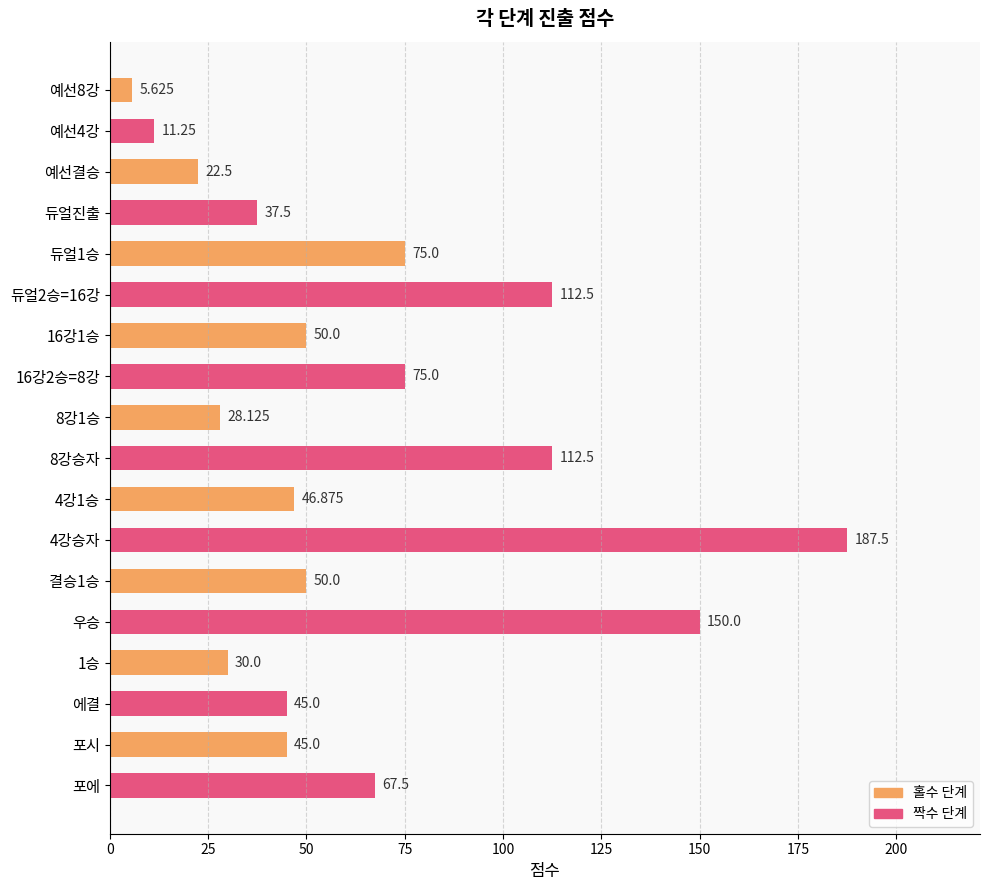

Does the chart contain stacked bars?

No